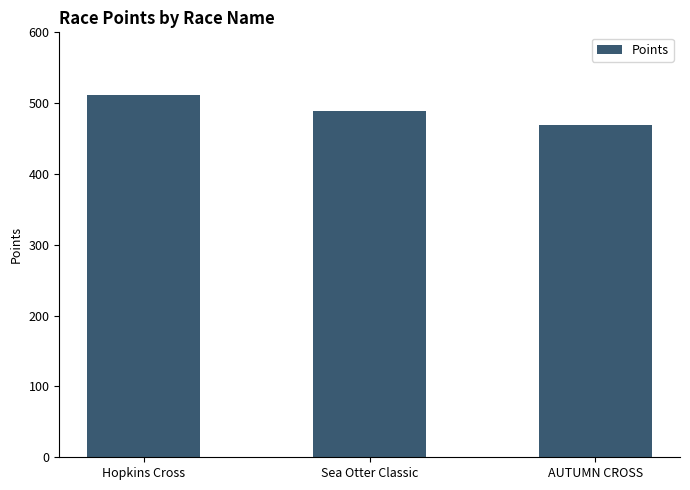

What position from the right is Hopkins Cross?

3